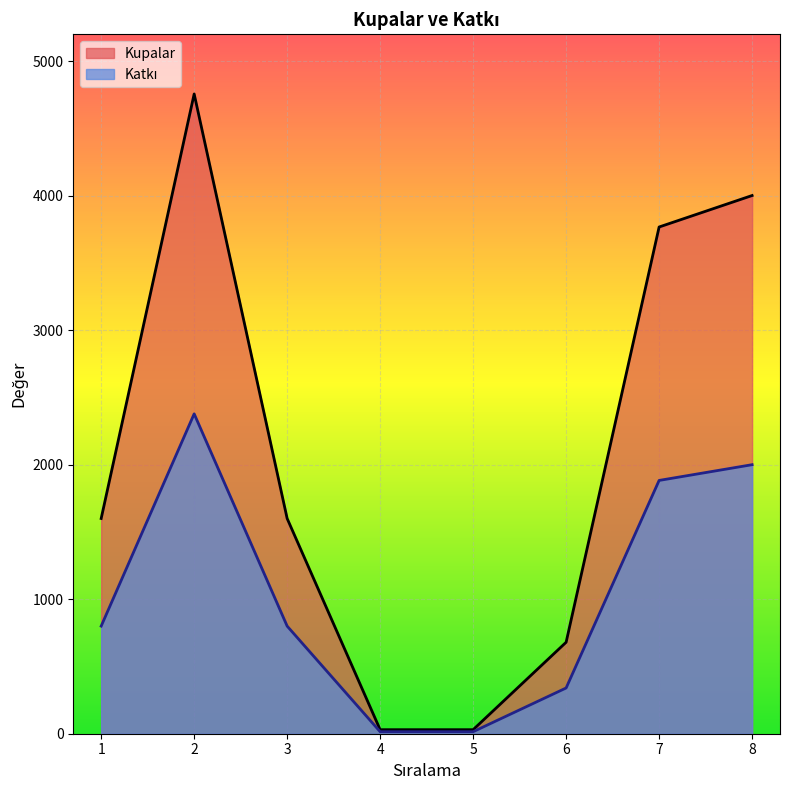

At which label does Kupalar reach its peak?

2